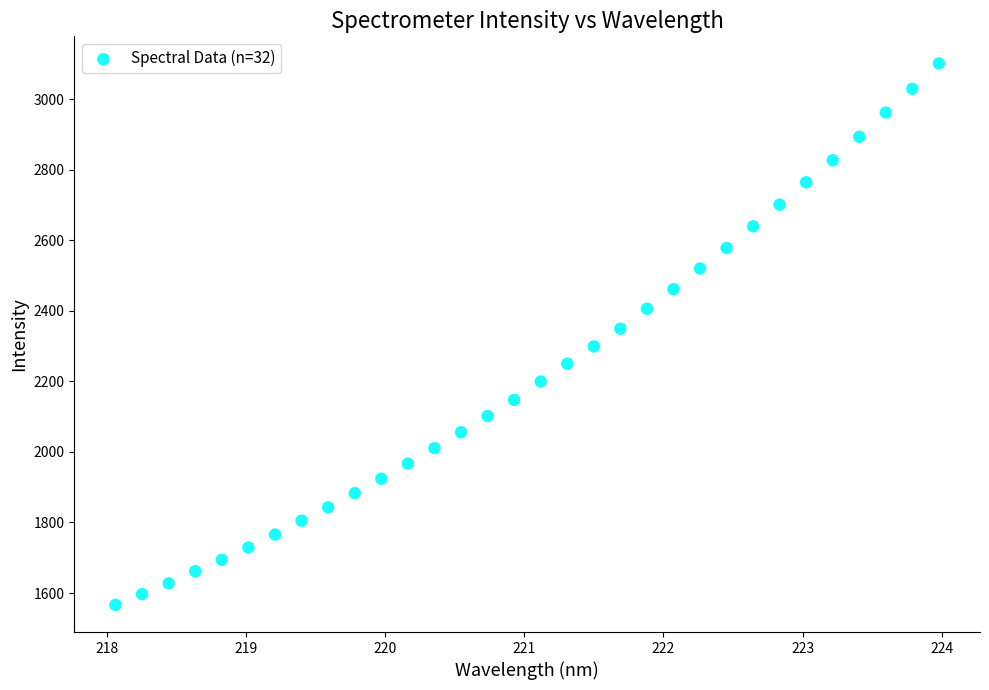

What is the range of X values (max minus min)?

5.9